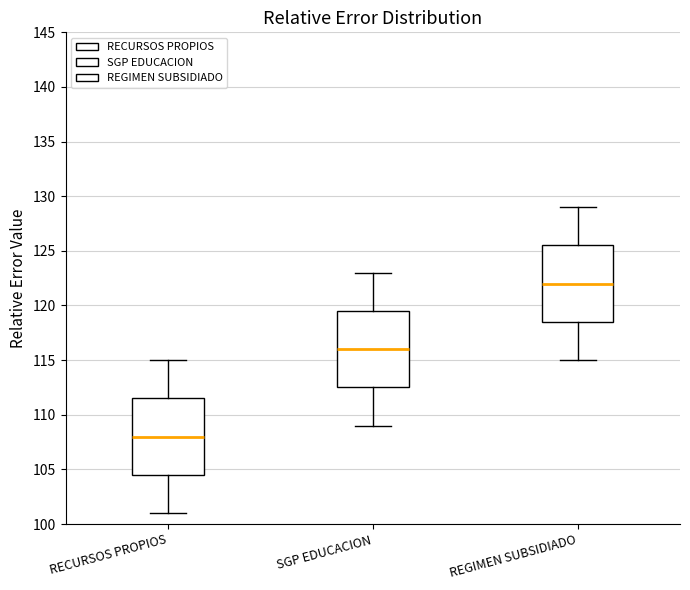

Where does the upper whisker of the box for SGP EDUCACION end on the y-axis? The values are not printed on the chart, so give them approximately, as read against the axis.

123.0